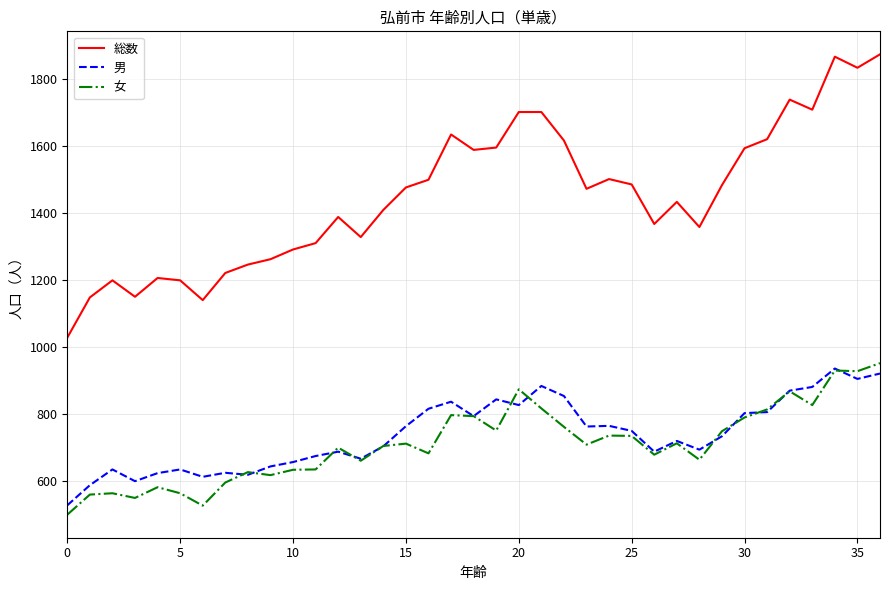

Which series has the largest total across all categories?

総数